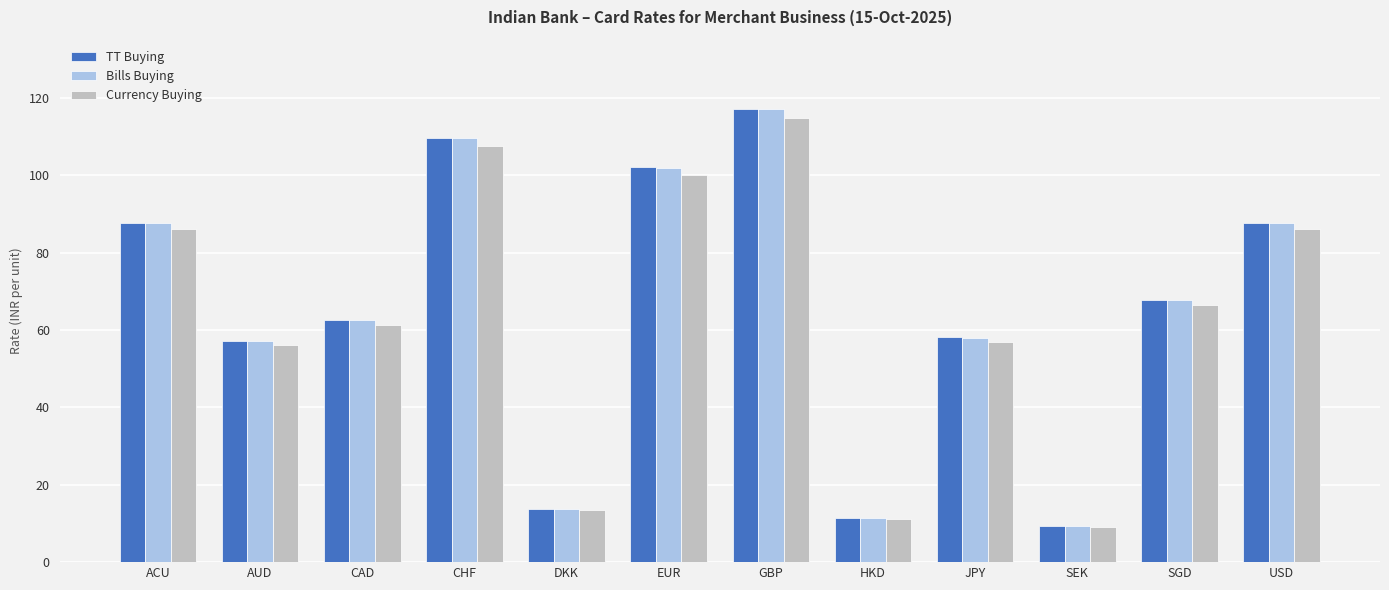

Is the value of TT Buying at CHF greater than the value of Bills Buying at GBP?

No